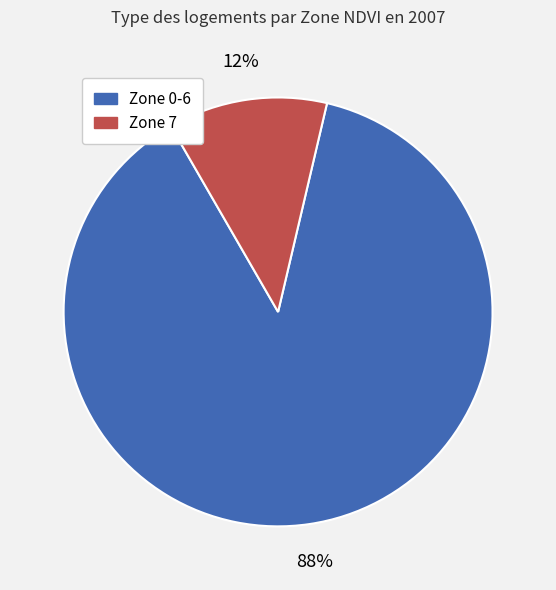

Rank the categories by value from highest to lowest.

Zone 0-6, Zone 7